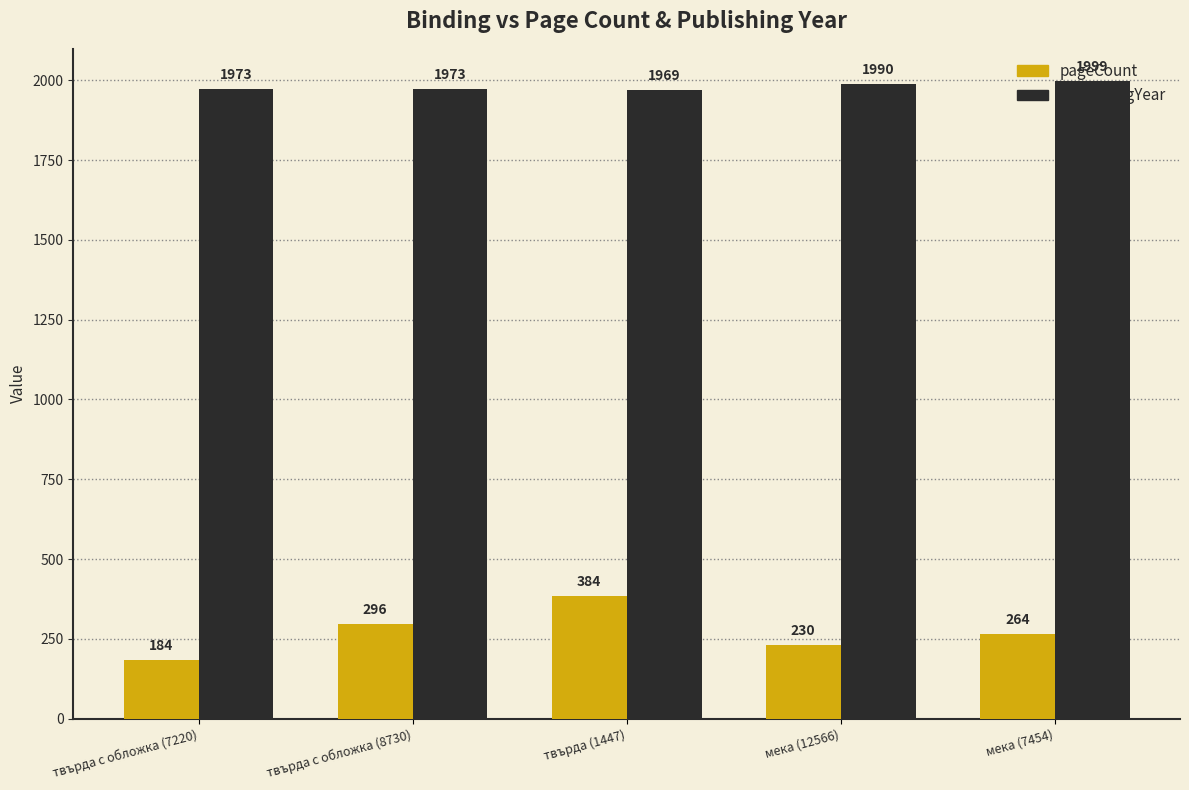

What is the average value of the pageCount series?

272